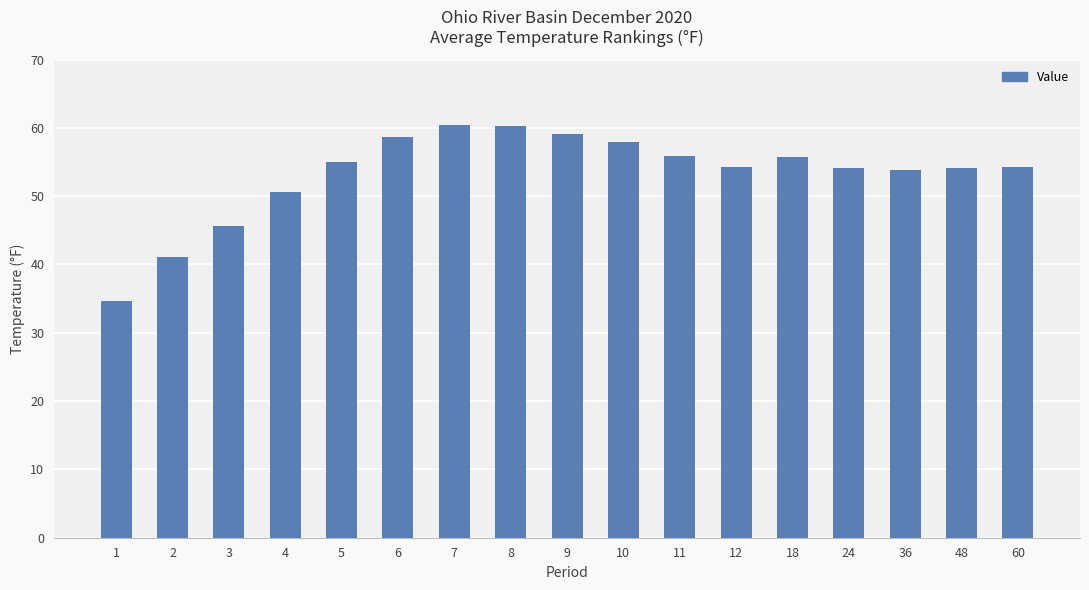

What is the difference between the second highest and second lowest values?

19.2